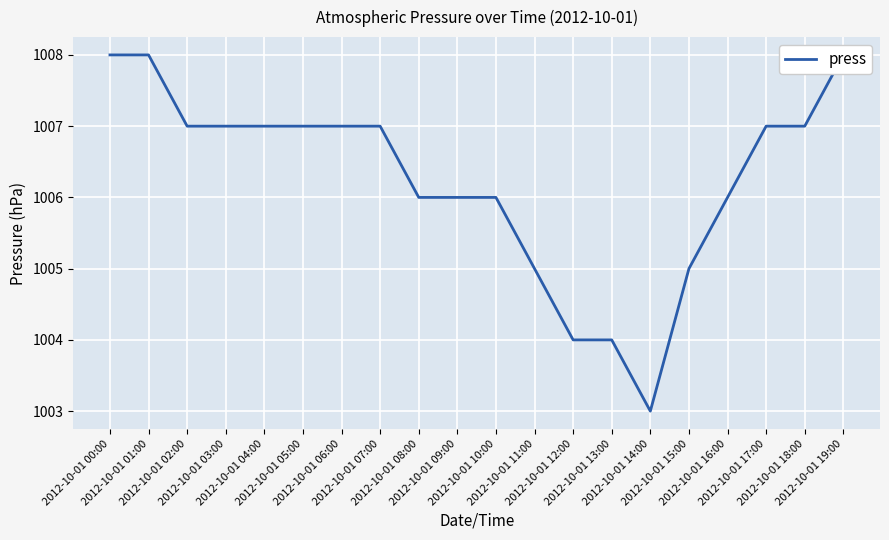

Rank the categories by value from highest to lowest.

2012-10-01 00:00, 2012-10-01 01:00, 2012-10-01 19:00, 2012-10-01 02:00, 2012-10-01 03:00, 2012-10-01 04:00, 2012-10-01 05:00, 2012-10-01 06:00, 2012-10-01 07:00, 2012-10-01 17:00, 2012-10-01 18:00, 2012-10-01 08:00, 2012-10-01 09:00, 2012-10-01 10:00, 2012-10-01 16:00, 2012-10-01 11:00, 2012-10-01 15:00, 2012-10-01 12:00, 2012-10-01 13:00, 2012-10-01 14:00